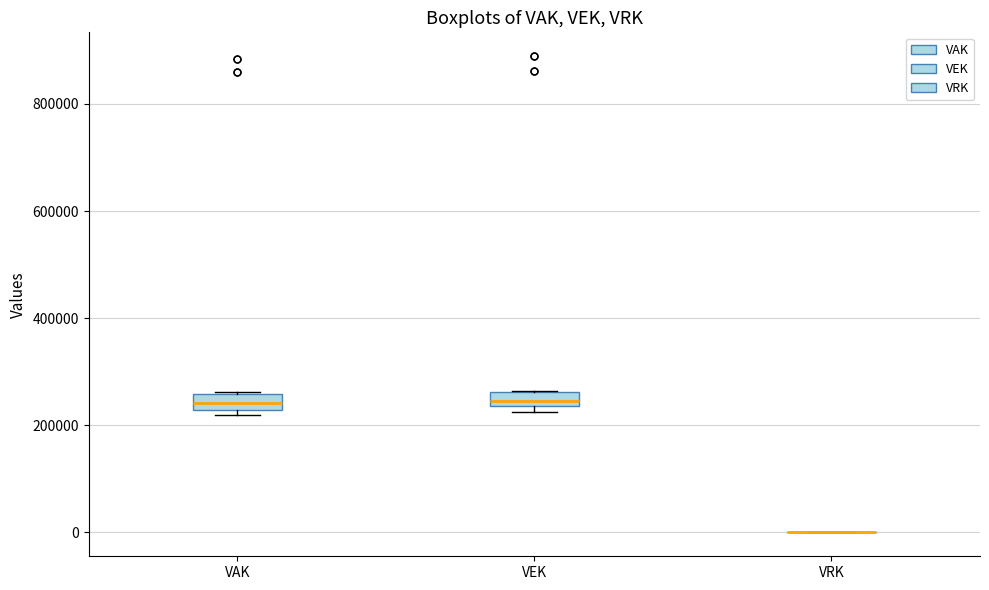

Where is the upper edge of the box for VAK on the y-axis? The values are not printed on the chart, so give them approximately, as read against the axis.

260000